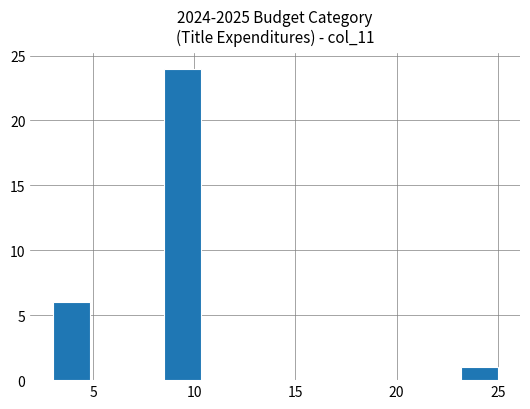

Around what value on the x-axis is the tallest bar? Give the approximate position of its centre, as read against the axis.

9.5